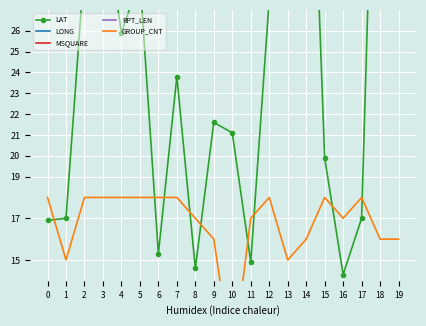

Reading left to right, list all the values displayed in this chart.

LAT: 0=16.9	1=17.0	2=29.2	3=31.9	4=25.9	5=28.5	6=15.3	7=23.8	8=14.6	9=21.6	10=21.1	11=14.9	12=27.5	13=28.9	14=44.1	15=19.9	16=14.3	17=17.0	18=47.3	19=46.8
LONG: 0=81.4	1=63.1	2=88.2	3=69.6	4=89.7	5=80.2	6=67.5	7=68.4	8=53.1	9=58.6	10=64.9	11=74.9	12=71.5	13=78.5	14=68.1	15=84.9	16=46.1	17=157.7	18=88.6	19=91.8
MSQUARE: 0=45.0	1=43.0	2=81.0	3=115.0	4=81.0	5=81.0	6=43.0	7=79.0	8=42.0	9=78.0	10=79.0	11=44.0	12=80.0	13=80.0	14=151.0	15=45.0	16=41.0	17=52.0	18=153.0	19=154.0
RPT_LEN: 0=115.0	1=97.0	2=115.0	3=115.0	4=115.0	5=115.0	6=115.0	7=115.0	8=109.0	9=103.0	10=71.0	11=109.0	12=115.0	13=97.0	14=103.0	15=115.0	16=109.0	17=115.0	18=103.0	19=103.0
GROUP_CNT: 0=18.0	1=15.0	2=18.0	3=18.0	4=18.0	5=18.0	6=18.0	7=18.0	8=17.0	9=16.0	10=10.0	11=17.0	12=18.0	13=15.0	14=16.0	15=18.0	16=17.0	17=18.0	18=16.0	19=16.0